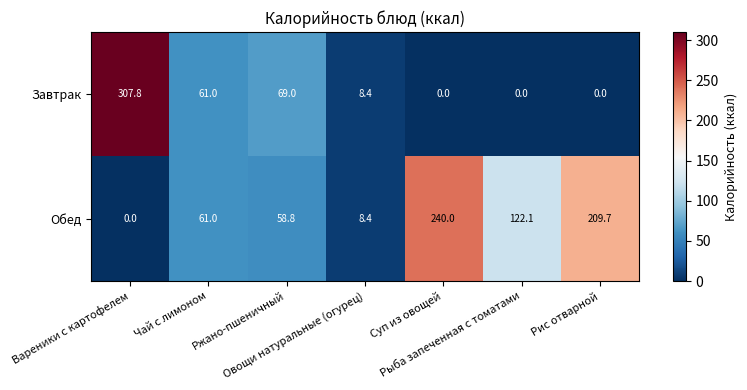

List the series in order of their overall mean, lowest first.

Завтрак, Обед